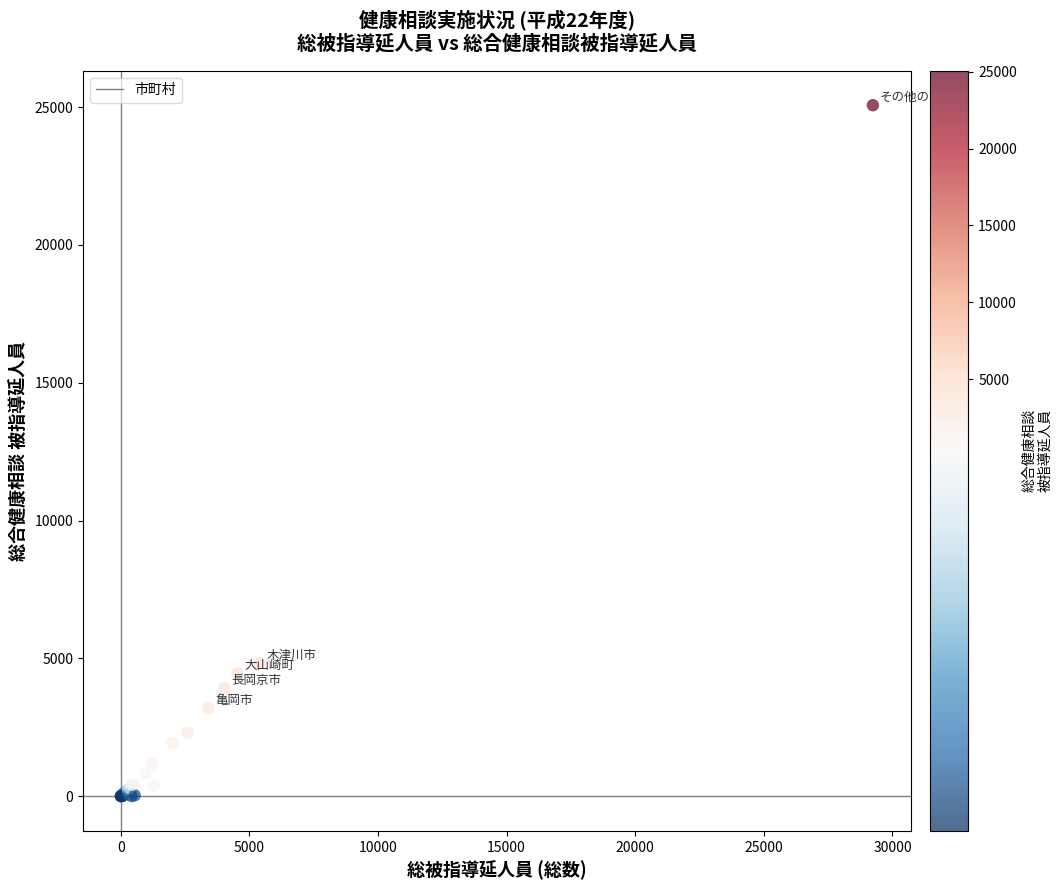

What Y value in the scatter plot is closest to 12538?

4828